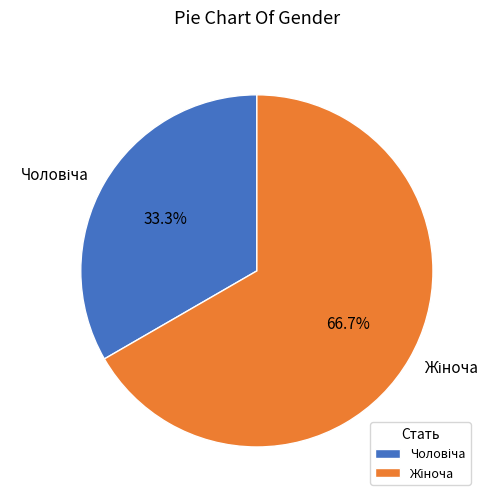

Is there a majority slice in this chart?

Yes